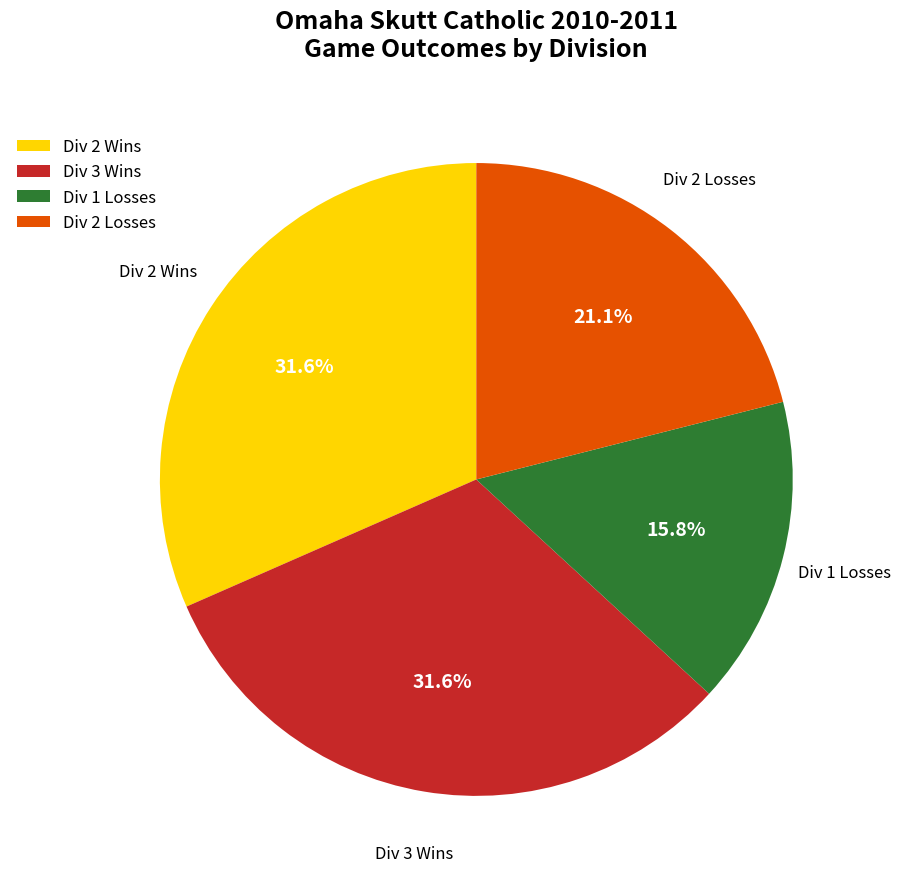

What portion of the pie excludes Div 3 Wins?

68.4%